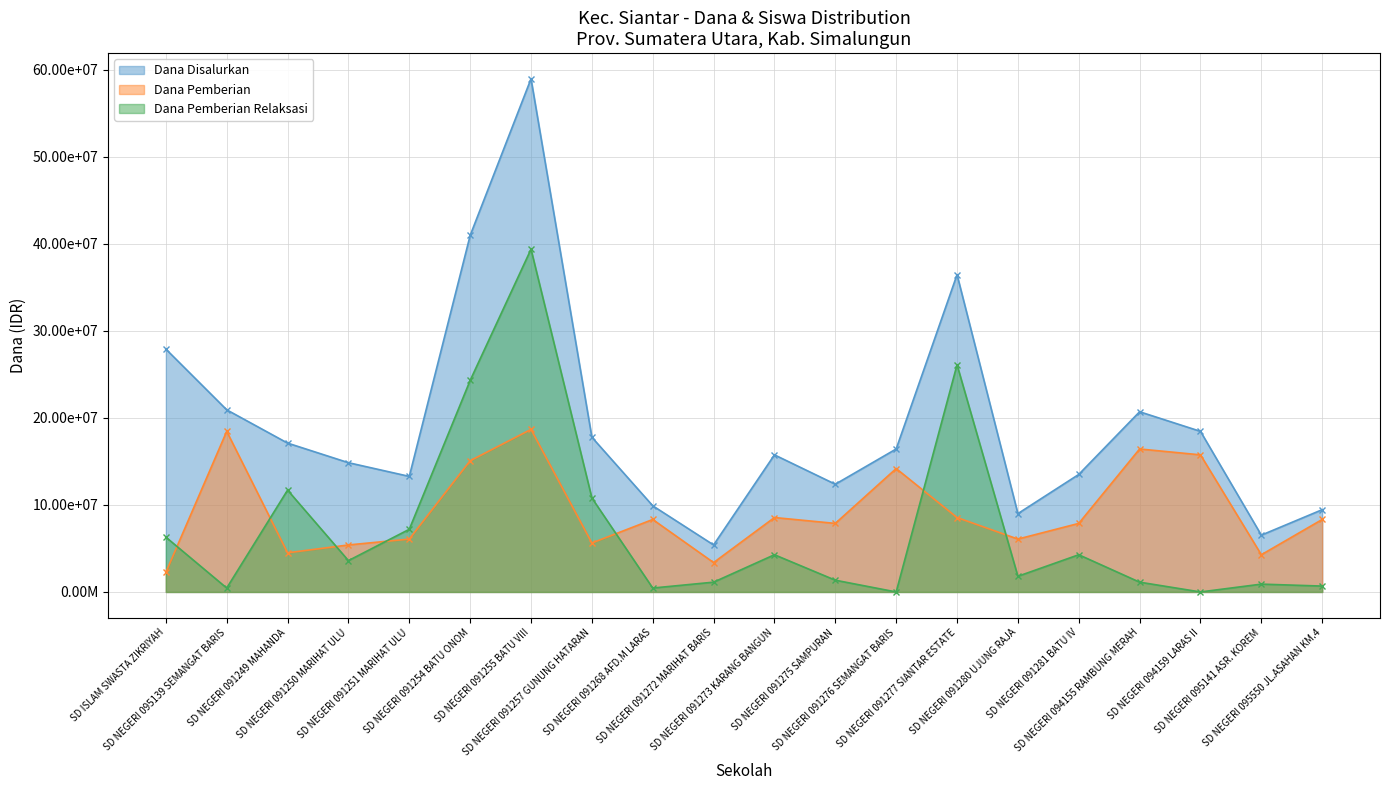

What is the average value of the Dana Pemberian Relaksasi series?

7290000